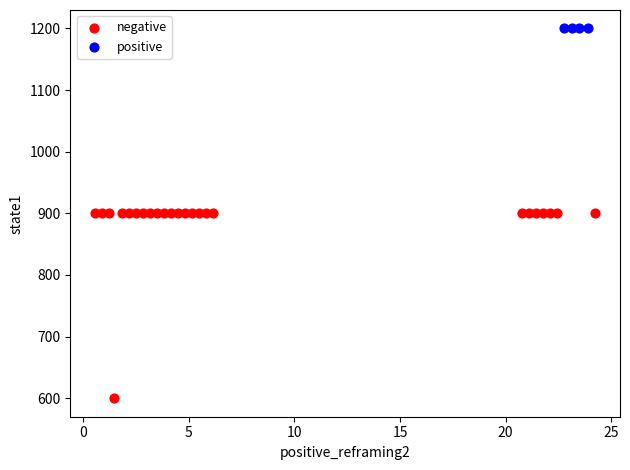

Which series contains the highest Y value?

positive